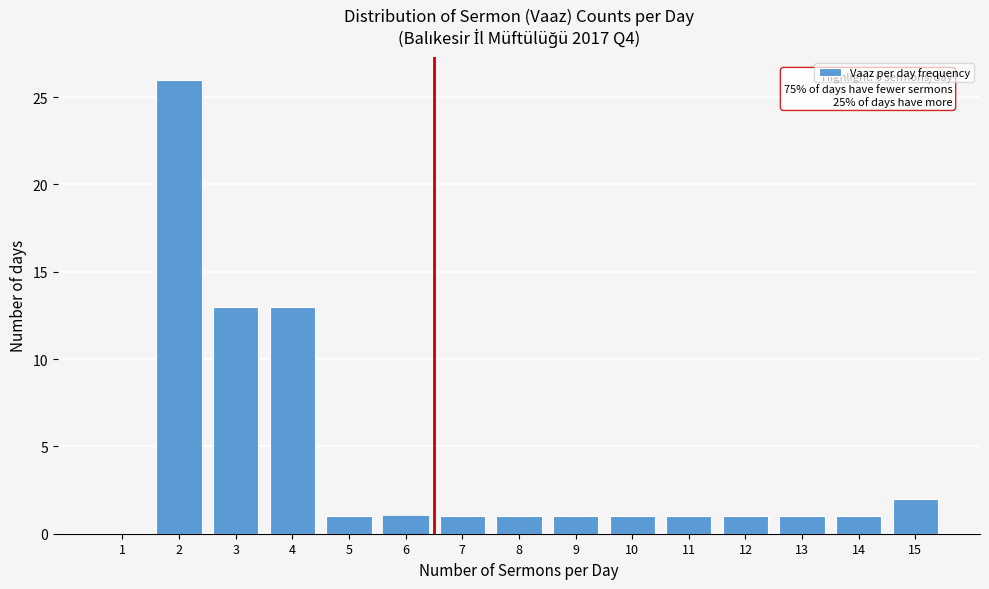

Reading left to right, list all the values displayed in this chart.

1=0	2=26	3=13	4=13	5=1	6=1	7=1	8=1	9=1	10=1	11=1	12=1	13=1	14=1	15=2